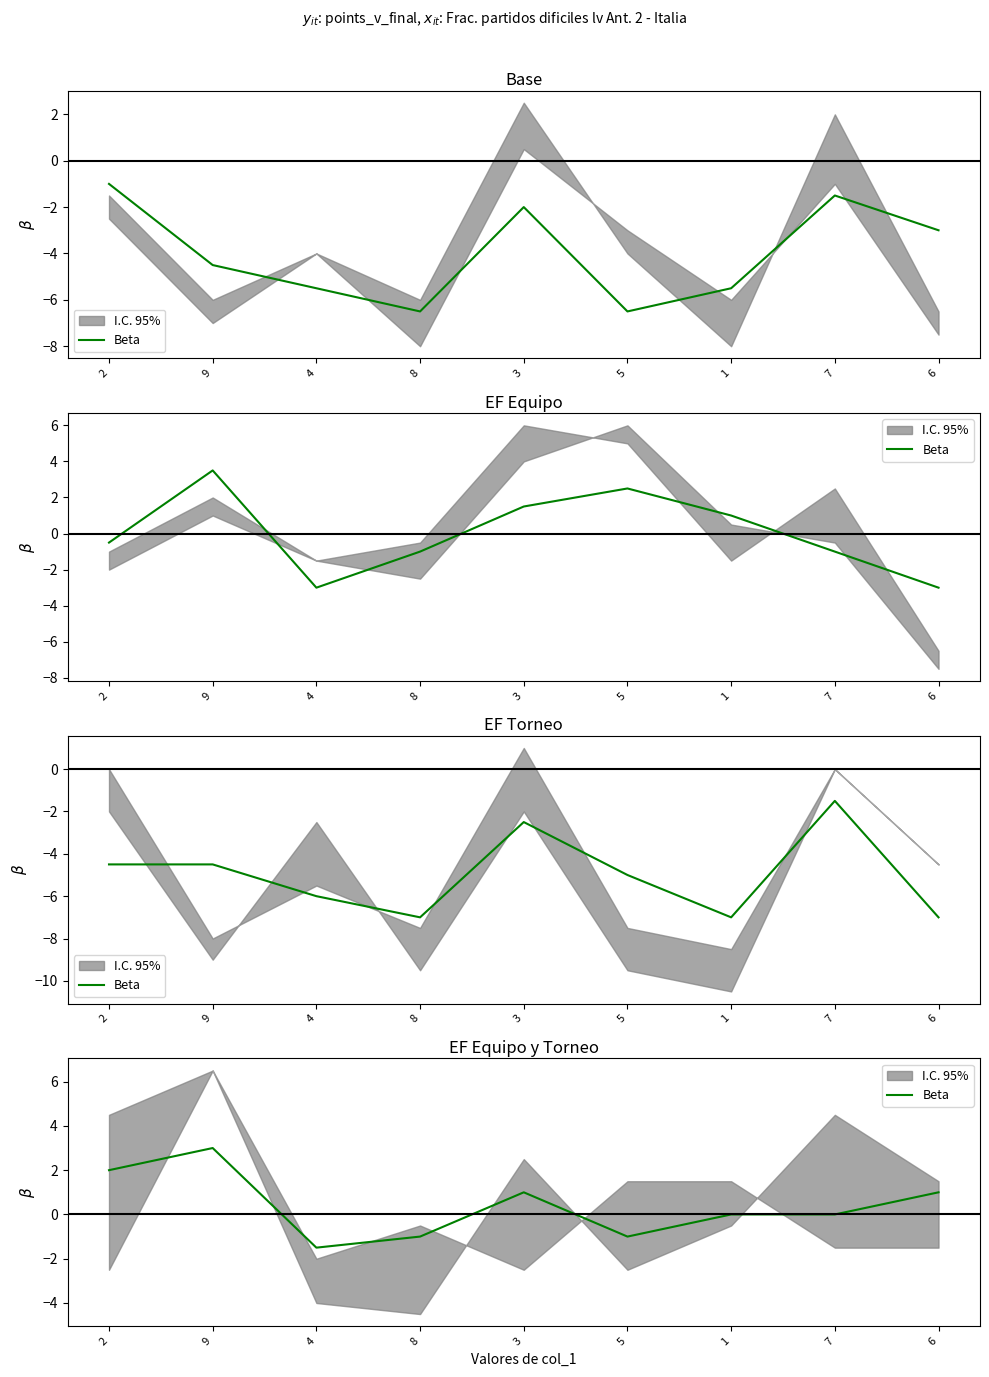

What is the average value?

0.4